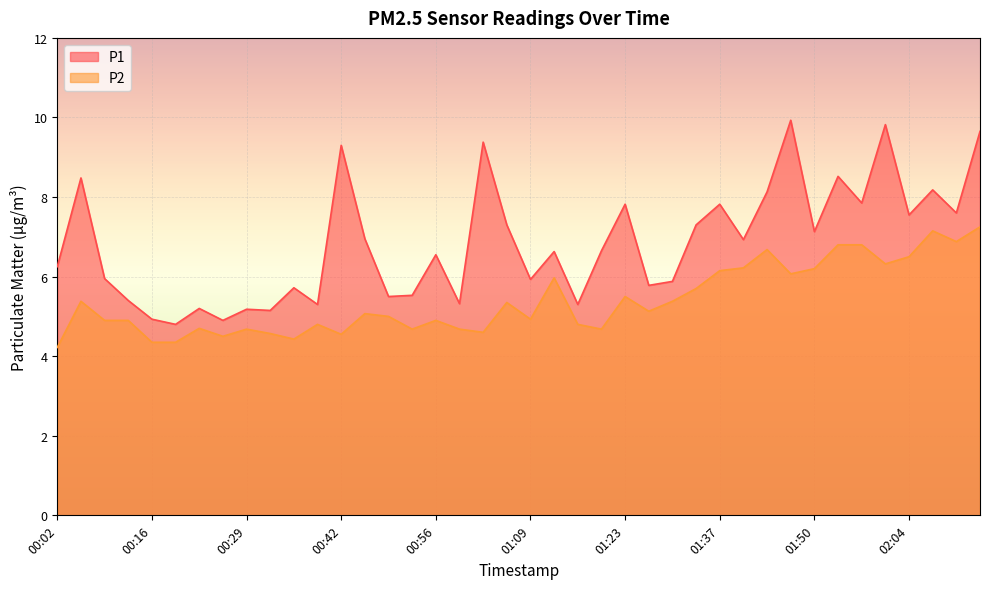

What is the sum of all P2 values?

215.7